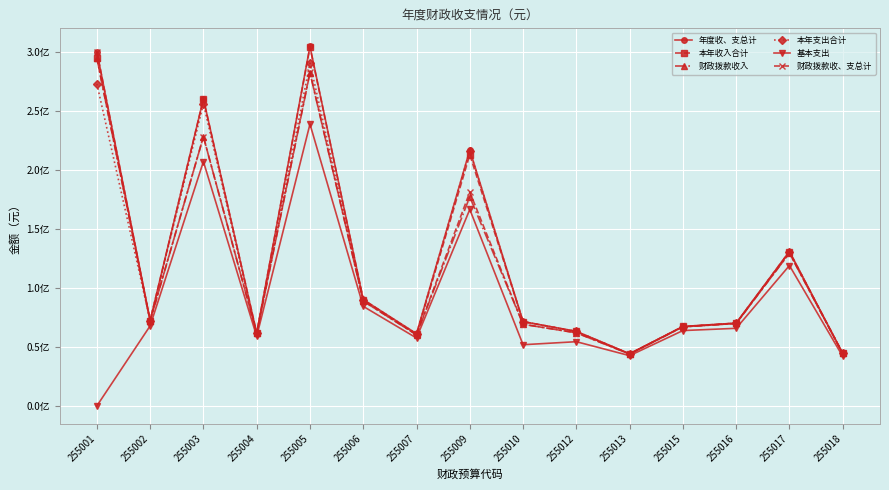

True or false: 财政拨款收入 and 财政拨款收、支总计 cross at least once.

False